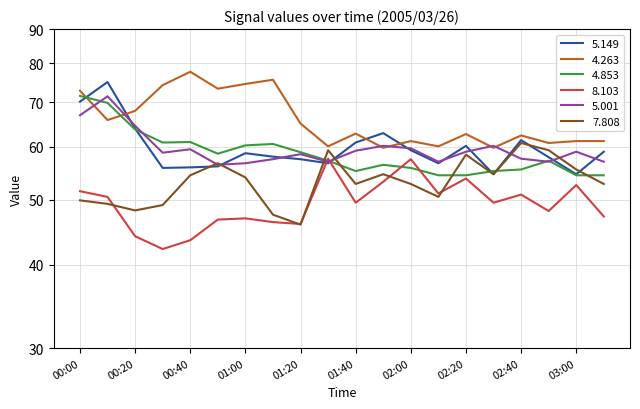

Rank the categories by   4.263 value from highest to lowest.

00:40, 01:10, 01:00, 00:30, 00:50, 00:00, 00:20, 00:10, 01:20, 01:40, 02:20, 02:40, 02:00, 03:00, 03:10, 02:50, 01:30, 02:10, 01:50, 02:30